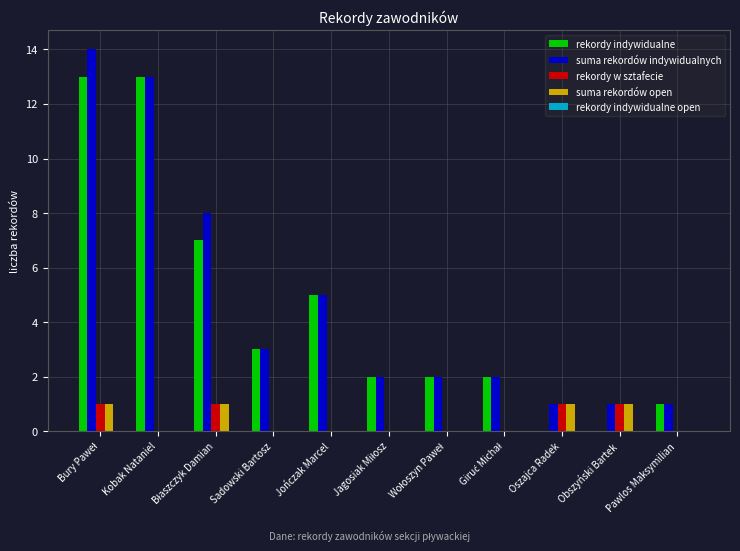

What is the greatest value displayed?

14